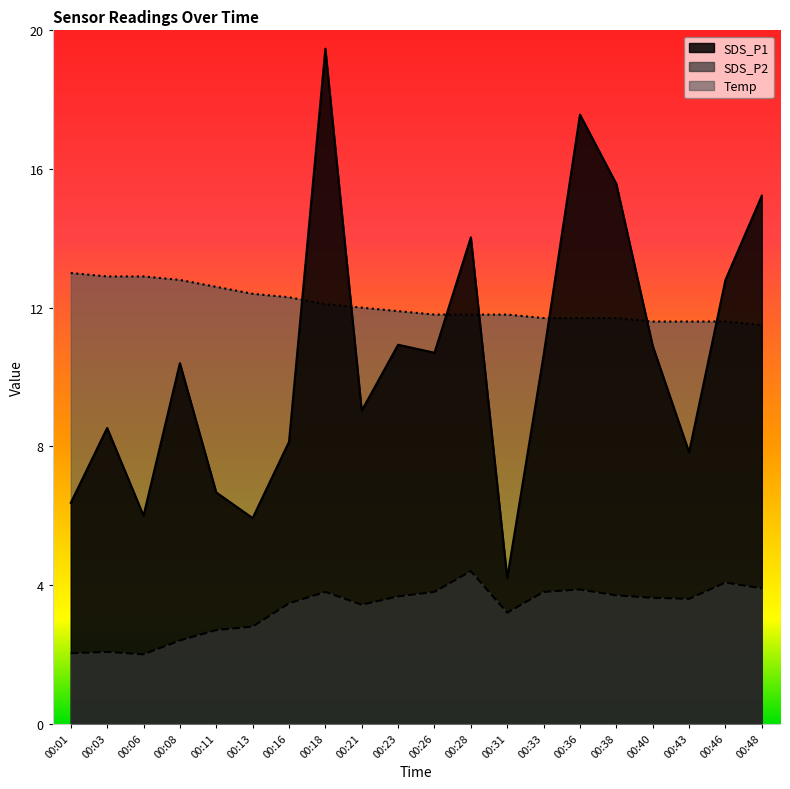

Reading left to right, transcribe all the data shown in this chart.

SDS_P1: 00:01=6.4	00:03=8.5	00:06=6.0	00:08=10.4	00:11=6.7	00:13=5.9	00:16=8.1	00:18=19.5	00:21=9.0	00:23=10.9	00:26=10.7	00:28=14.0	00:31=4.2	00:33=10.6	00:36=17.6	00:38=15.6	00:40=10.9	00:43=7.8	00:46=12.8	00:48=15.2
SDS_P2: 00:01=2.0	00:03=2.1	00:06=2.0	00:08=2.4	00:11=2.7	00:13=2.8	00:16=3.5	00:18=3.8	00:21=3.4	00:23=3.7	00:26=3.8	00:28=4.4	00:31=3.2	00:33=3.8	00:36=3.9	00:38=3.7	00:40=3.6	00:43=3.6	00:46=4.1	00:48=3.9
Temp: 00:01=13.0	00:03=12.9	00:06=12.9	00:08=12.8	00:11=12.6	00:13=12.4	00:16=12.3	00:18=12.1	00:21=12.0	00:23=11.9	00:26=11.8	00:28=11.8	00:31=11.8	00:33=11.7	00:36=11.7	00:38=11.7	00:40=11.6	00:43=11.6	00:46=11.6	00:48=11.5